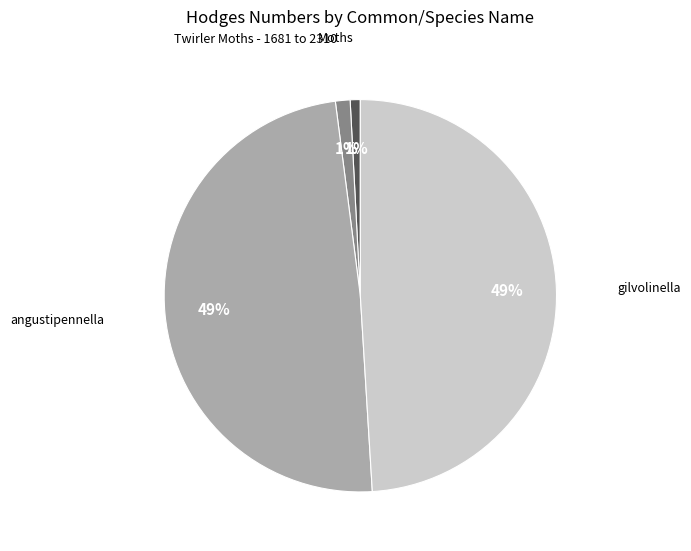

To the nearest percent, what is the average slice percentage?

25%